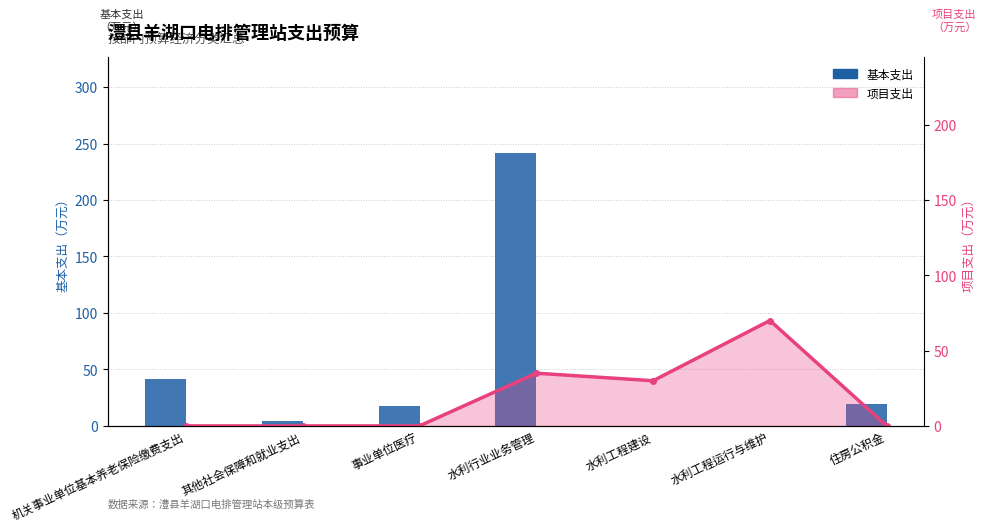

What is the sum of the 基本支出 values at 住房公积金 and 水利工程运行与维护?

19.2